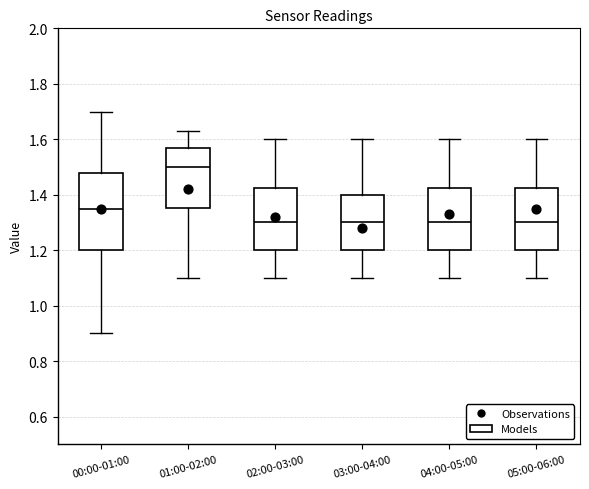

Reading left to right, transcribe this box plot: for each box, give where its median line is, the range the box spans, and where its two whiskers end, as read against the y-axis. The values are not printed on the chart, so give them approximately, as read against the axis.

00:00-01:00: median 1.36, box 1.20 to 1.48, whiskers 0.90 to 1.70
01:00-02:00: median 1.50, box 1.36 to 1.58, whiskers 1.10 to 1.64
02:00-03:00: median 1.30, box 1.20 to 1.42, whiskers 1.10 to 1.60
03:00-04:00: median 1.30, box 1.20 to 1.40, whiskers 1.10 to 1.60
04:00-05:00: median 1.30, box 1.20 to 1.42, whiskers 1.10 to 1.60
05:00-06:00: median 1.30, box 1.20 to 1.42, whiskers 1.10 to 1.60